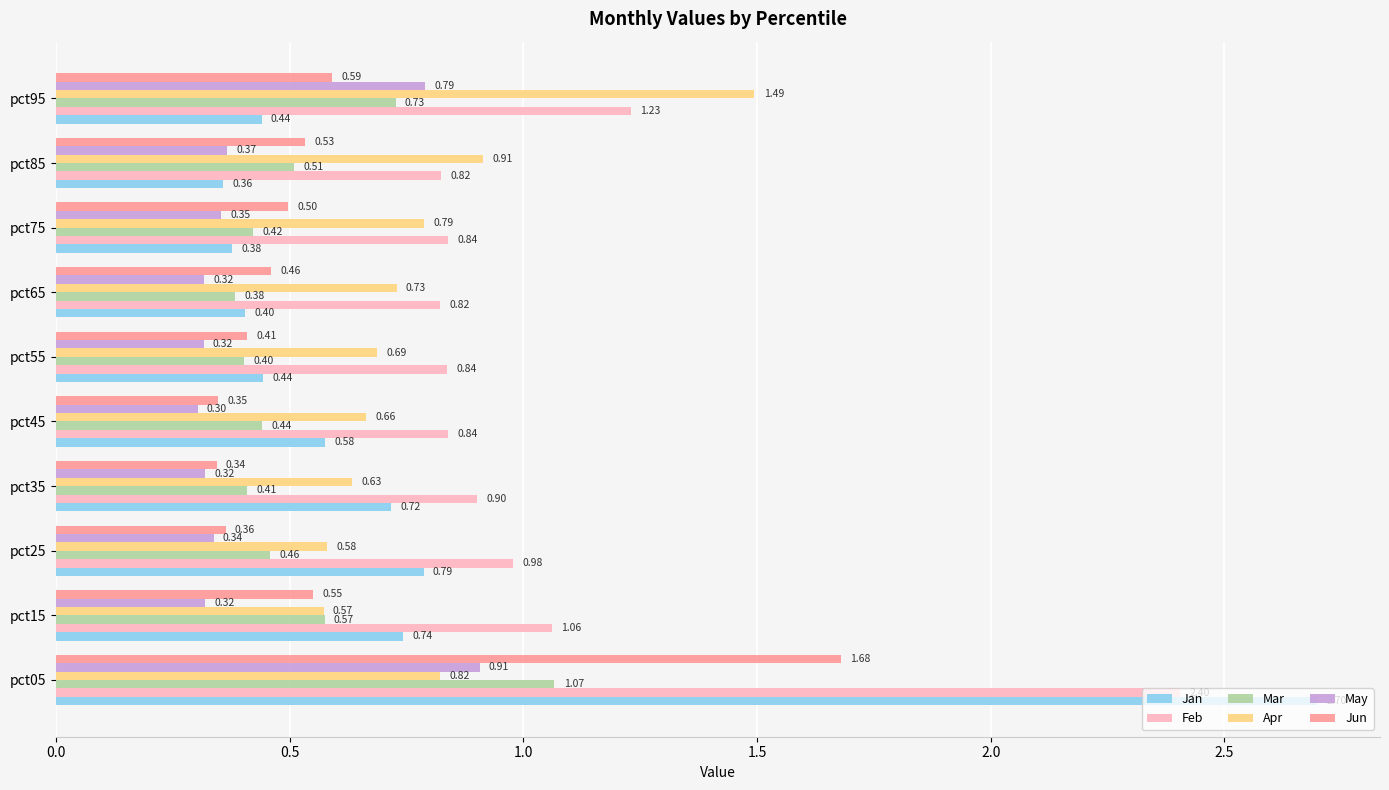

Between pct35 and pct85, which series saw the biggest shift?

Jan